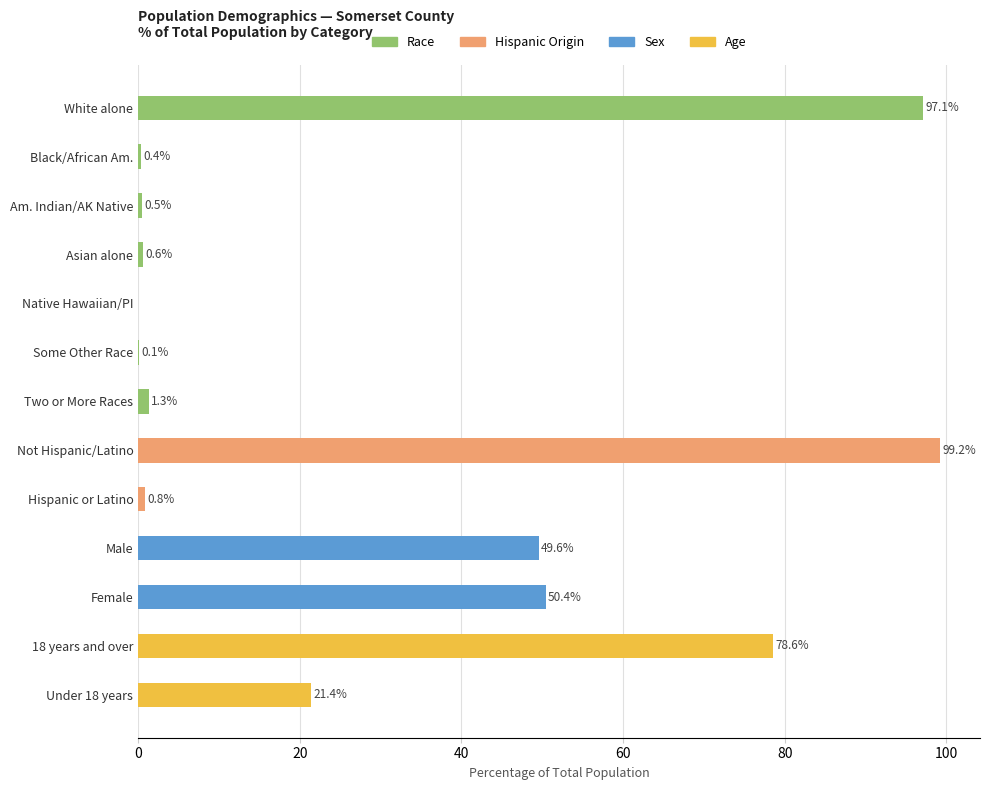

Are the bars grouped side by side (vs. stacked)?

No